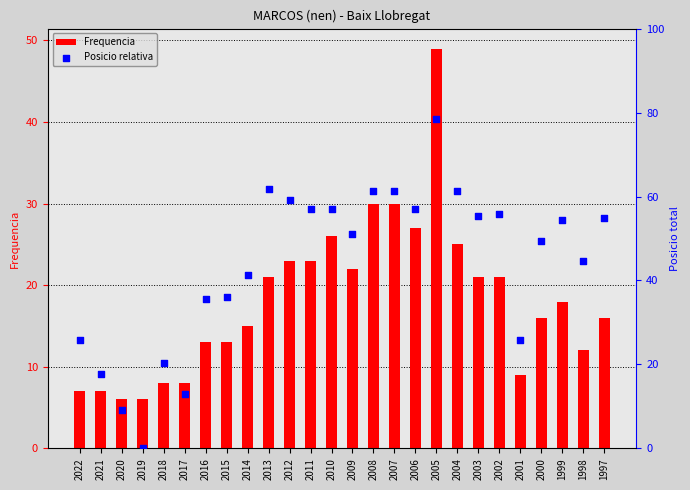

Which series has the largest total across all categories?

Posicio relativa